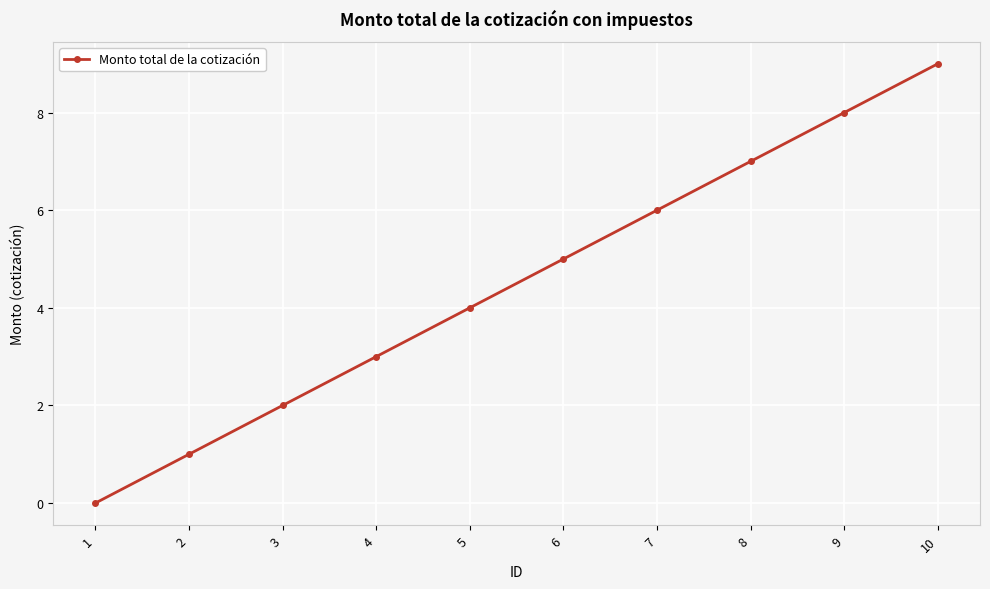

Reading left to right, transcribe all the data shown in this chart.

0	1	2	3	4	5	6	7	8	9